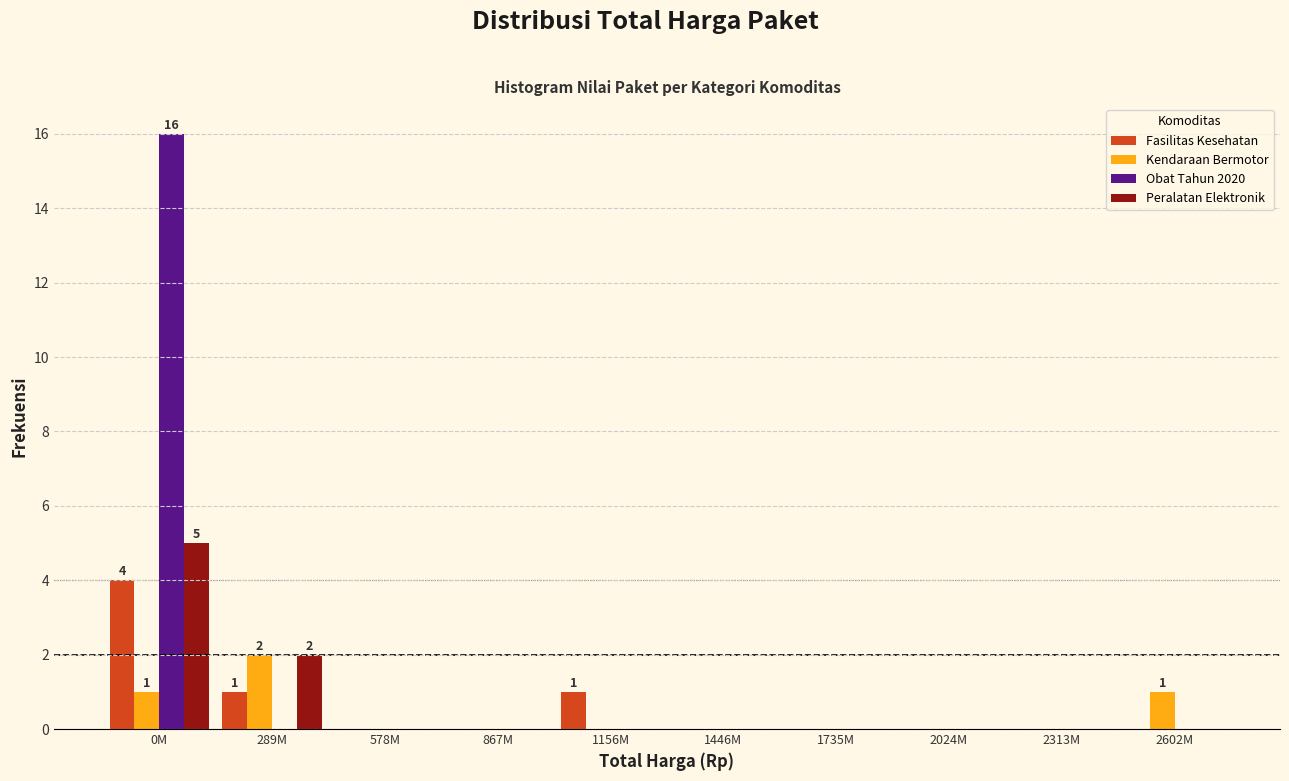

Is it true that Fasilitas Kesehatan equals 0 at 867M?

True